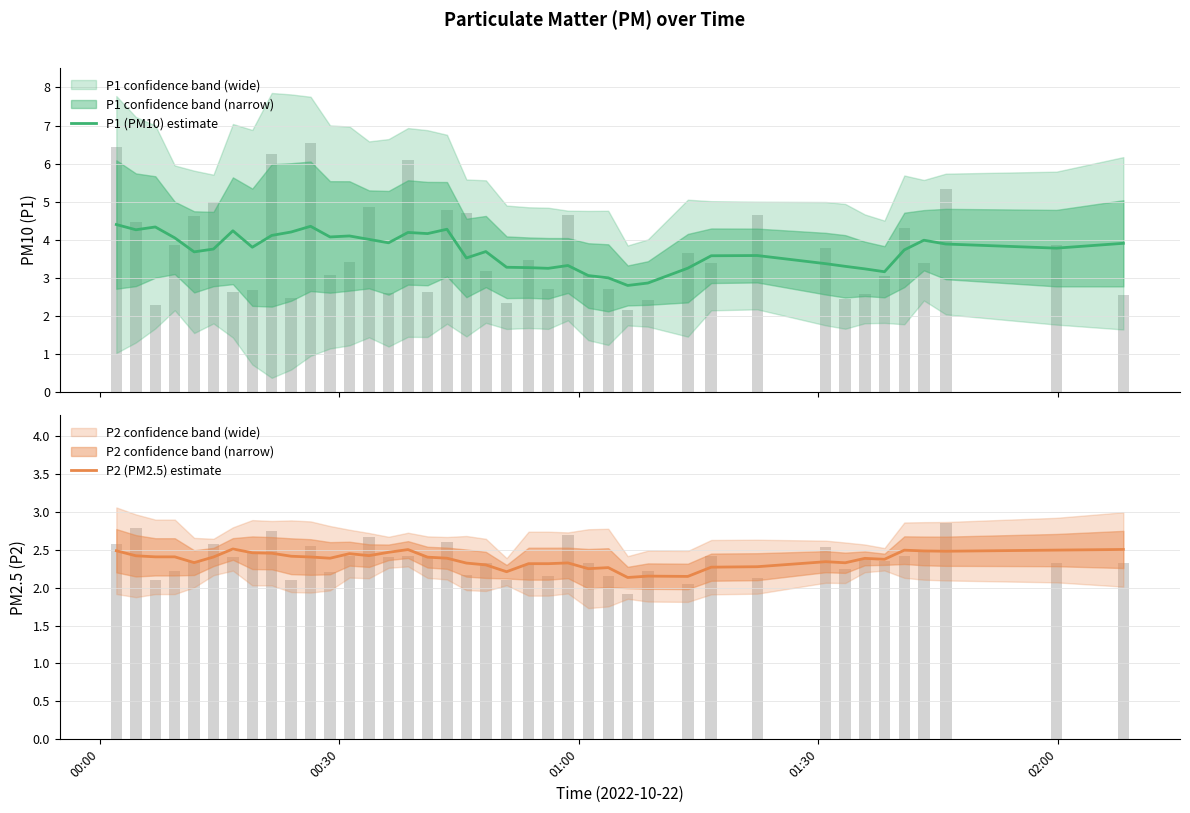

What is the smallest value displayed?

2.1